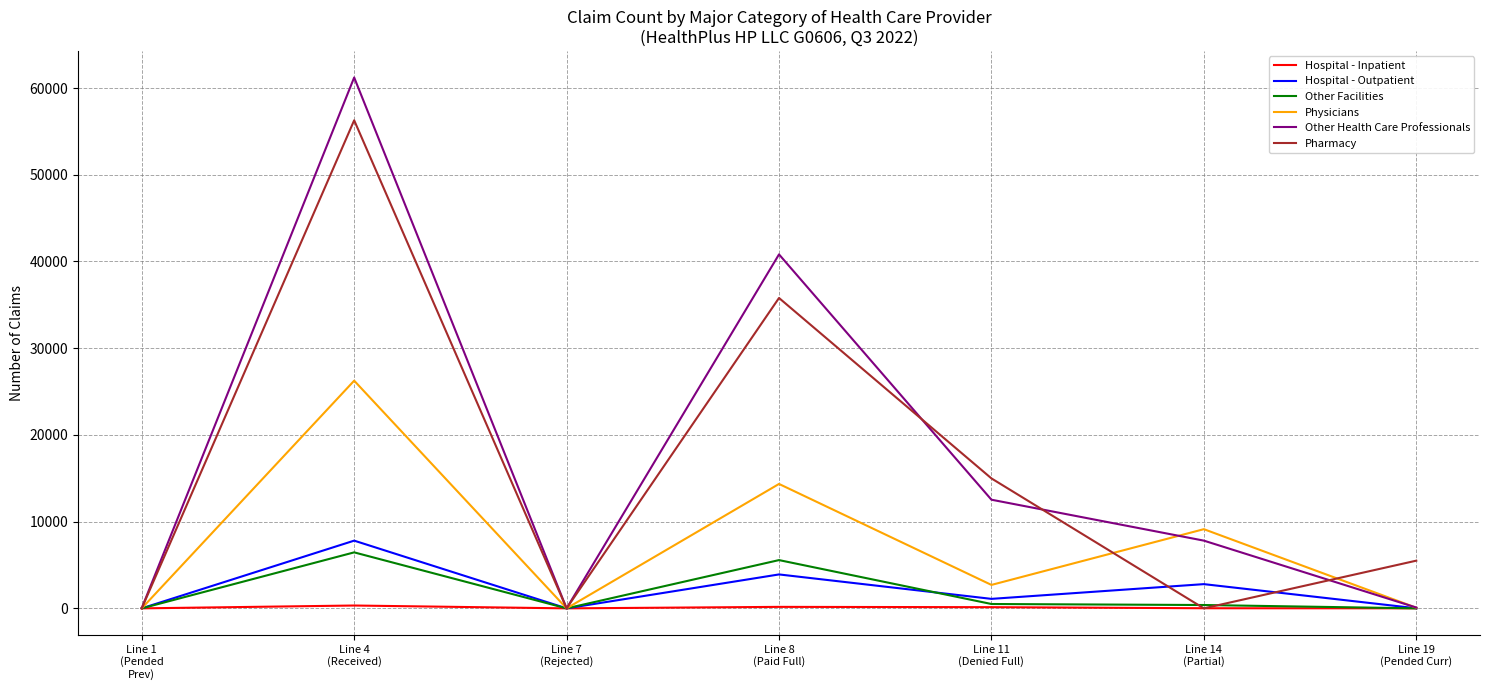

After their last crossing, which series has the higher values: Other Health Care Professionals or Pharmacy?

Pharmacy